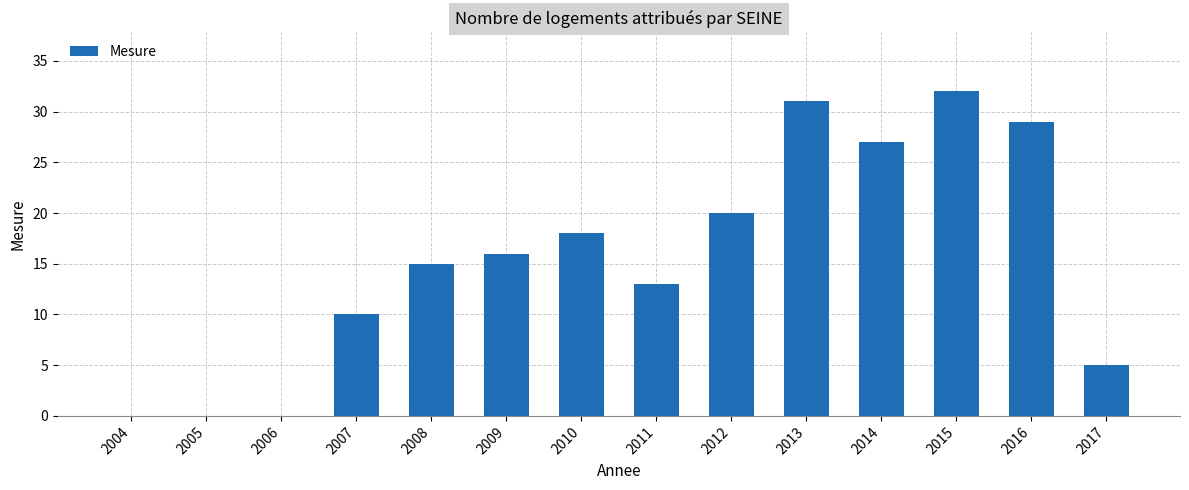

At which category does the chart reach its peak across all series?

2015